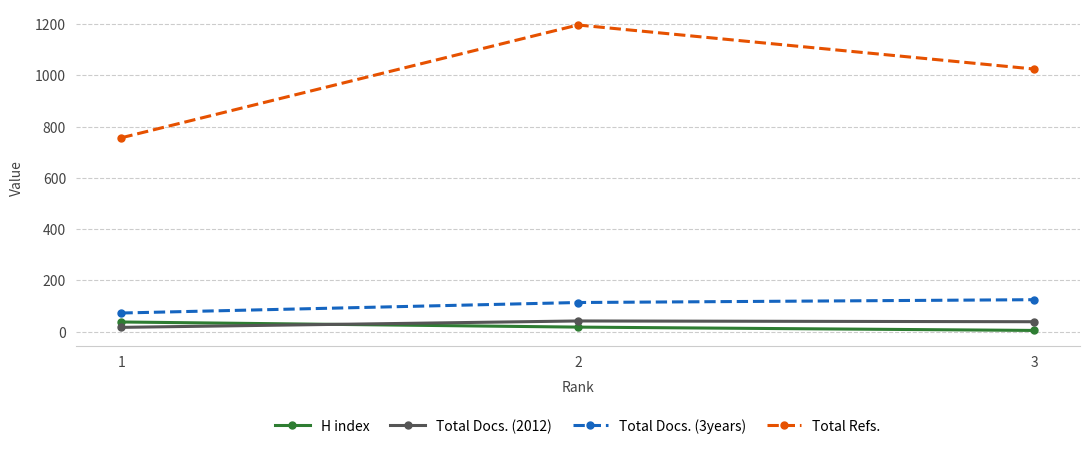

What are all the series names shown in the legend?

H index, Total Docs. (2012), Total Docs. (3years), Total Refs.